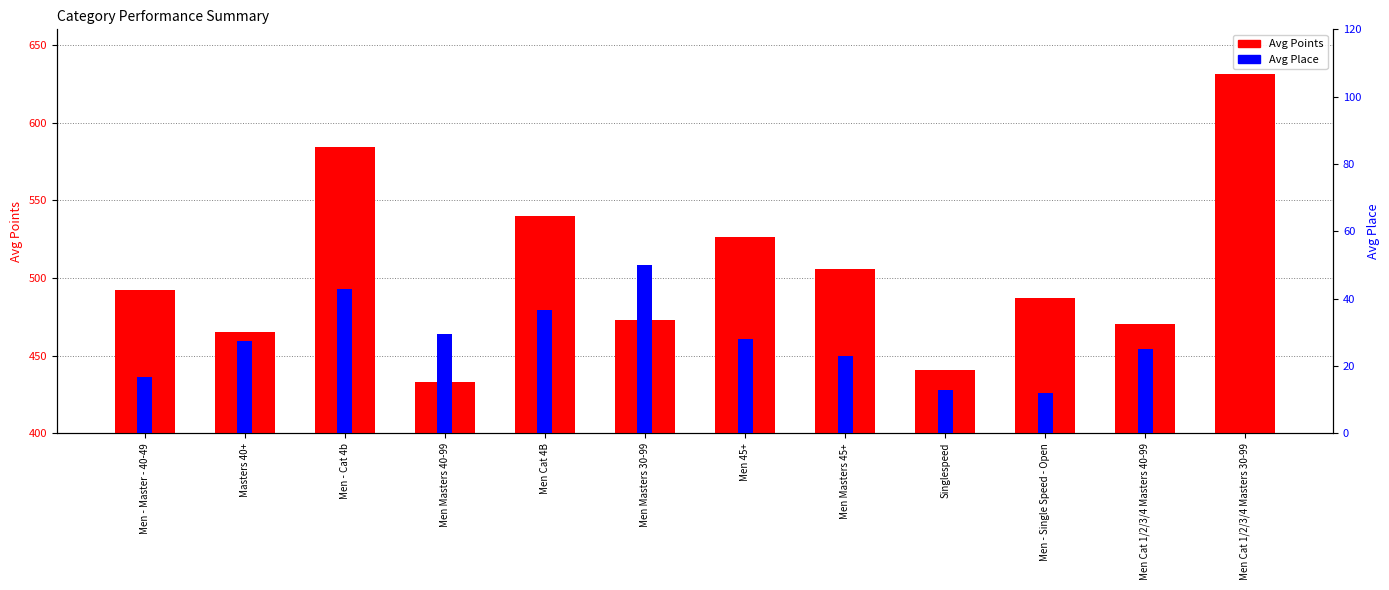

Is it true that Avg Place equals 12.0 at Men - Single Speed - Open?

True